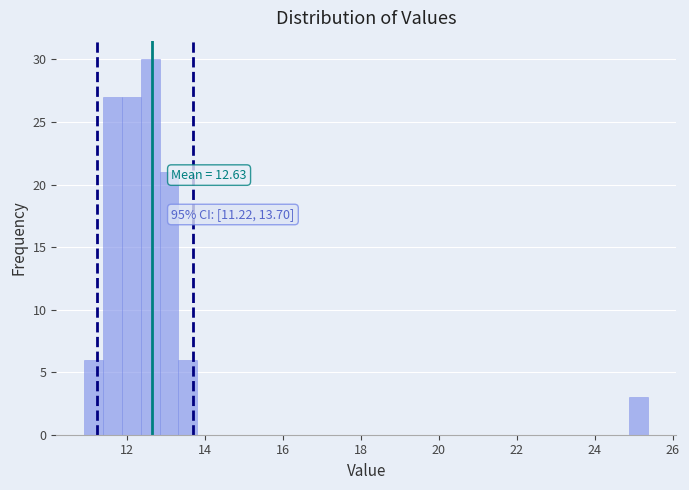

Read against the x-axis, roughly where is the centre of the tallest bar?

12.6